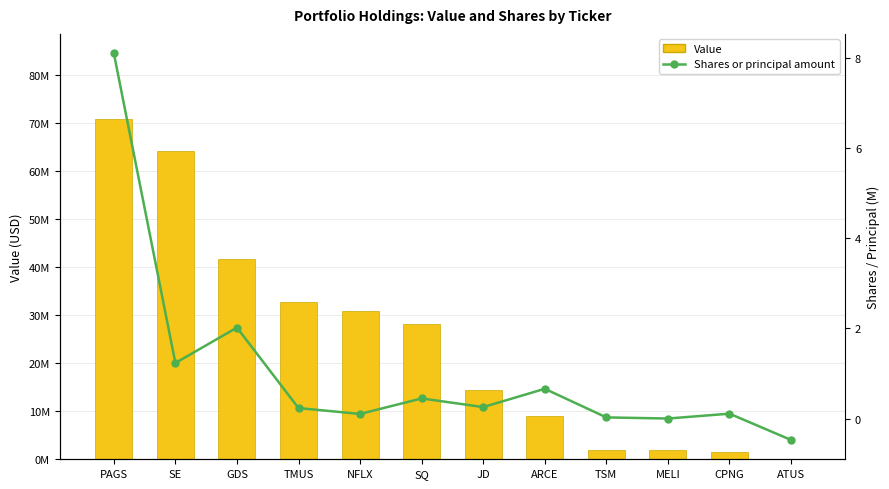

What position from the right is ARCE?

5